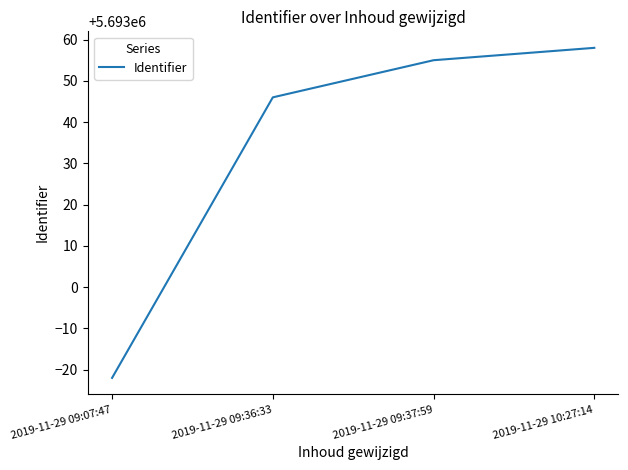

The value at 2019-11-29 09:36:33 is 3901385. True or false?

False